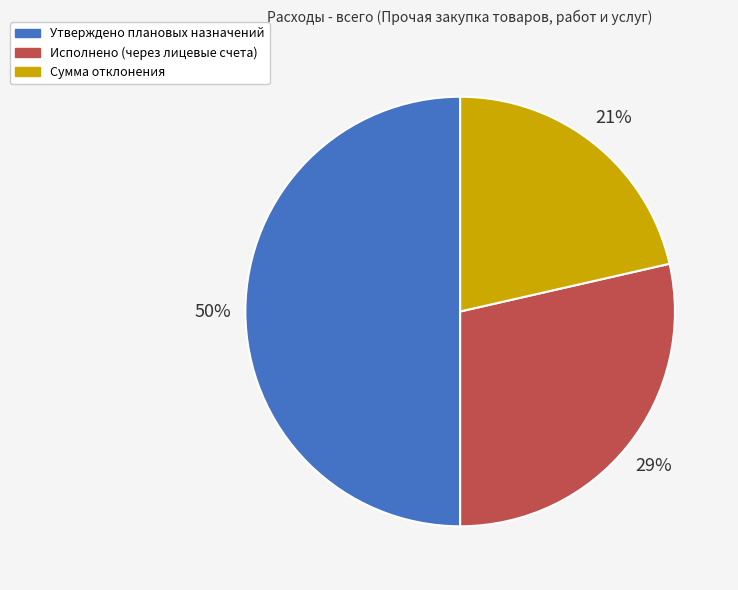

Count the number of slices in the pie.

3